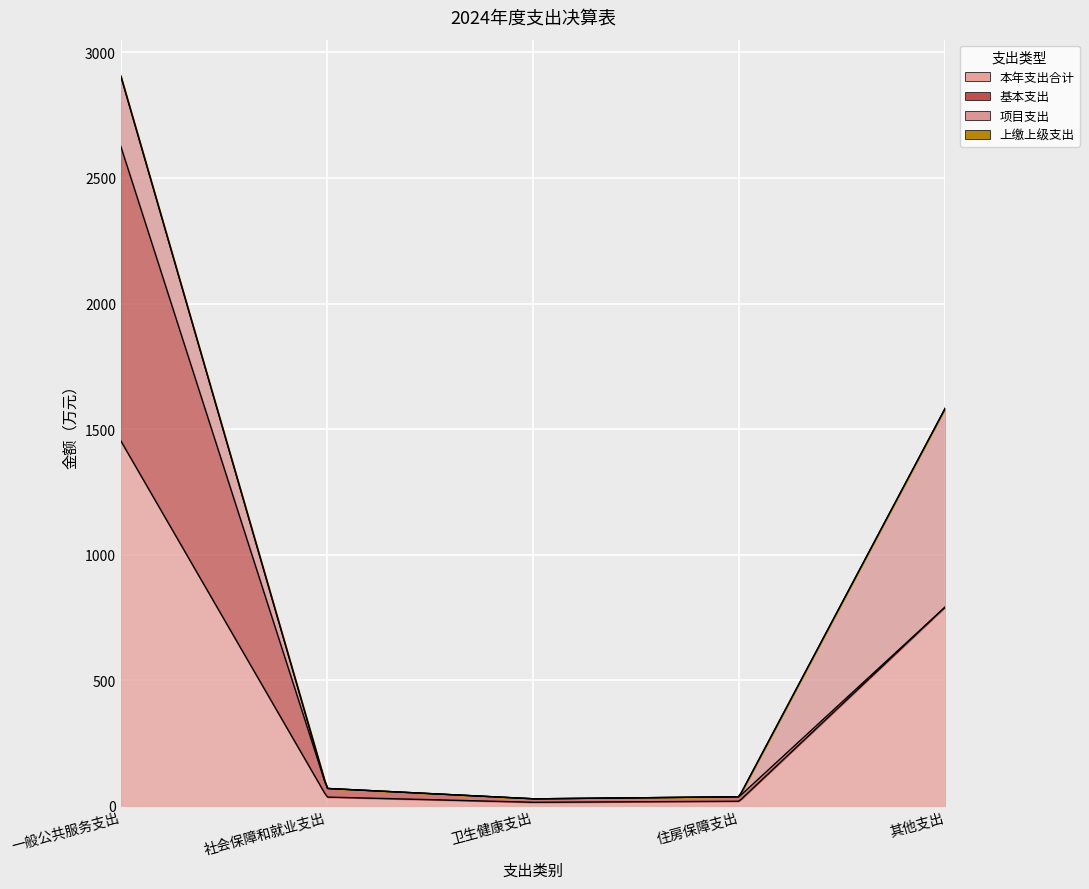

Which series changed the most between 社会保障和就业支出 and 住房保障支出?

本年支出合计